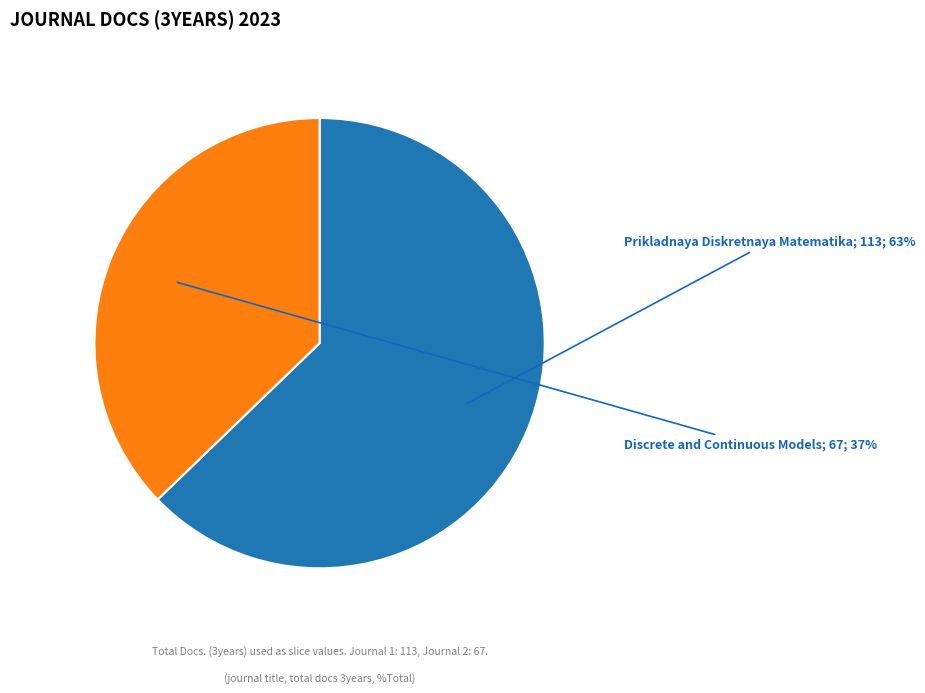

To the nearest percent, what is the average slice percentage?

50%